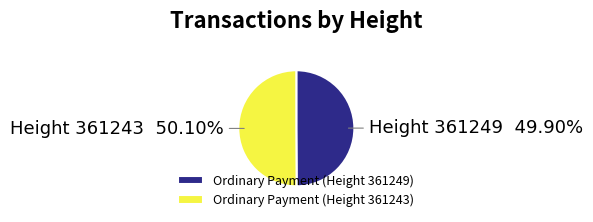

True or false: Ordinary Payment (Height 361249) accounts for 50% of the total.

True